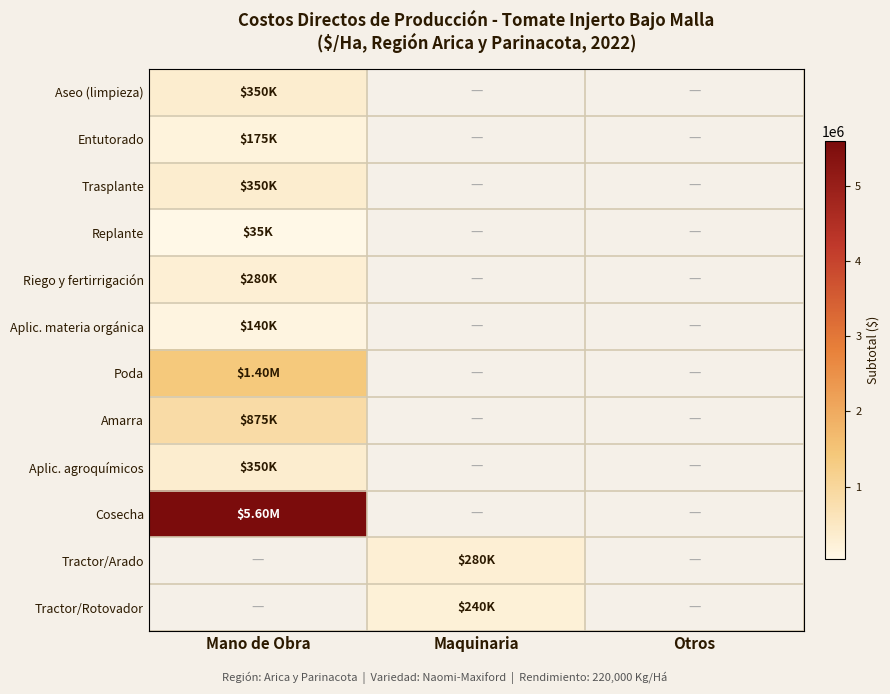

At which label is Entutorado closest to 175000?

Mano de Obra